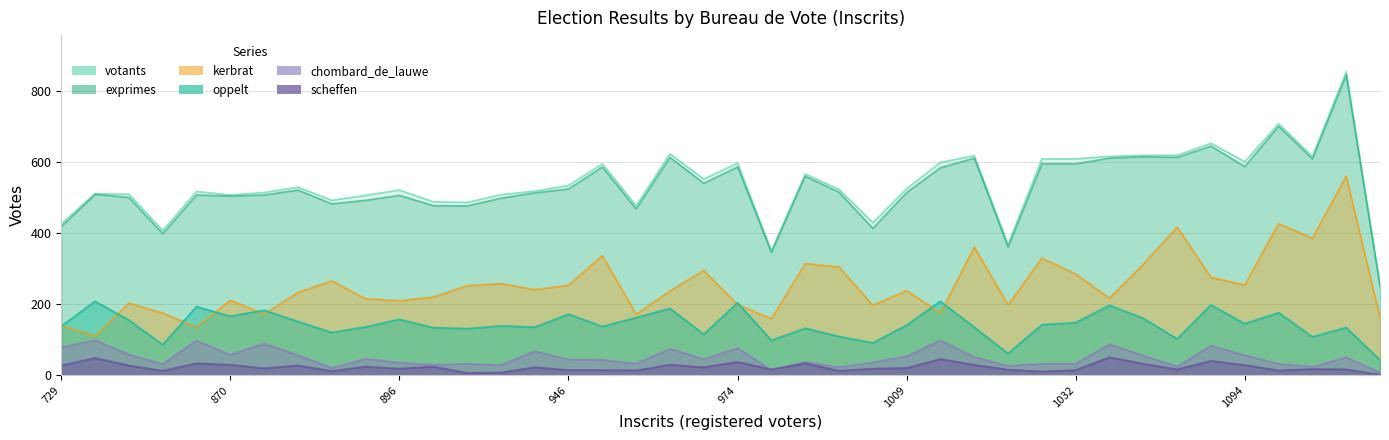

Does the chart display data point markers on the line(s)?

No